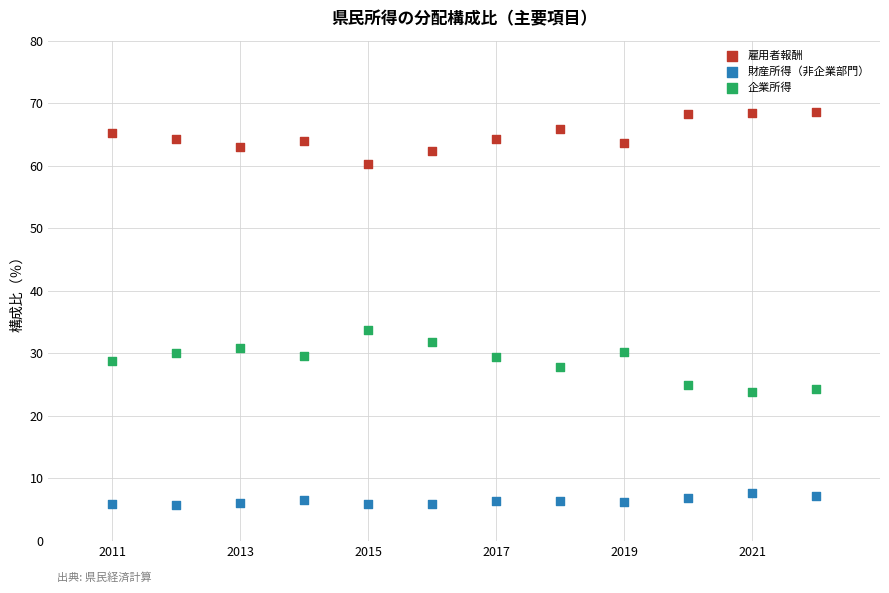

Across all data points, what is the range of X values (max minus min)?

11.0